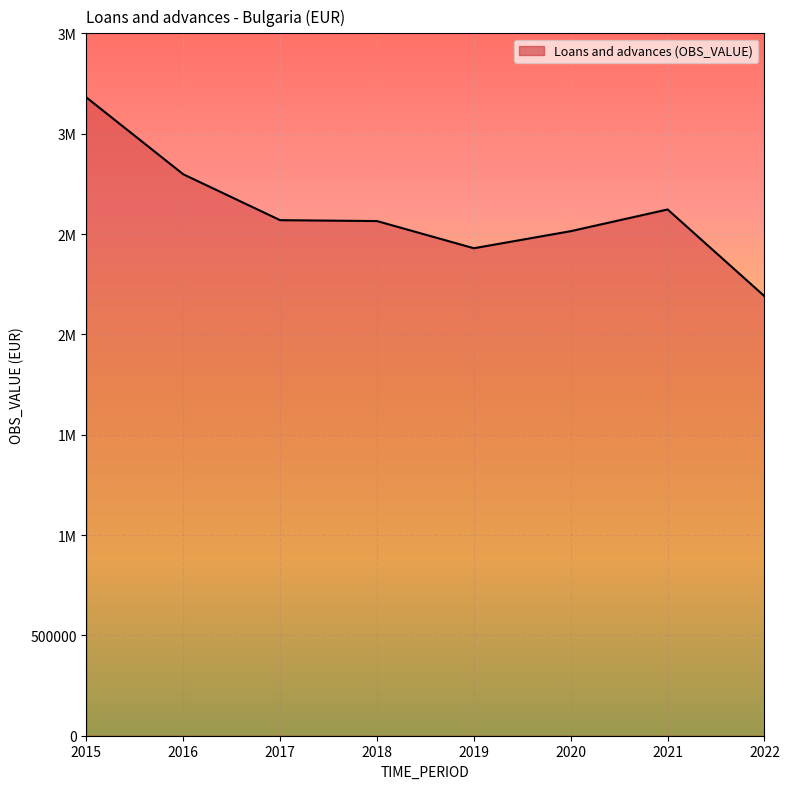

Does the chart display data point markers on the line(s)?

No